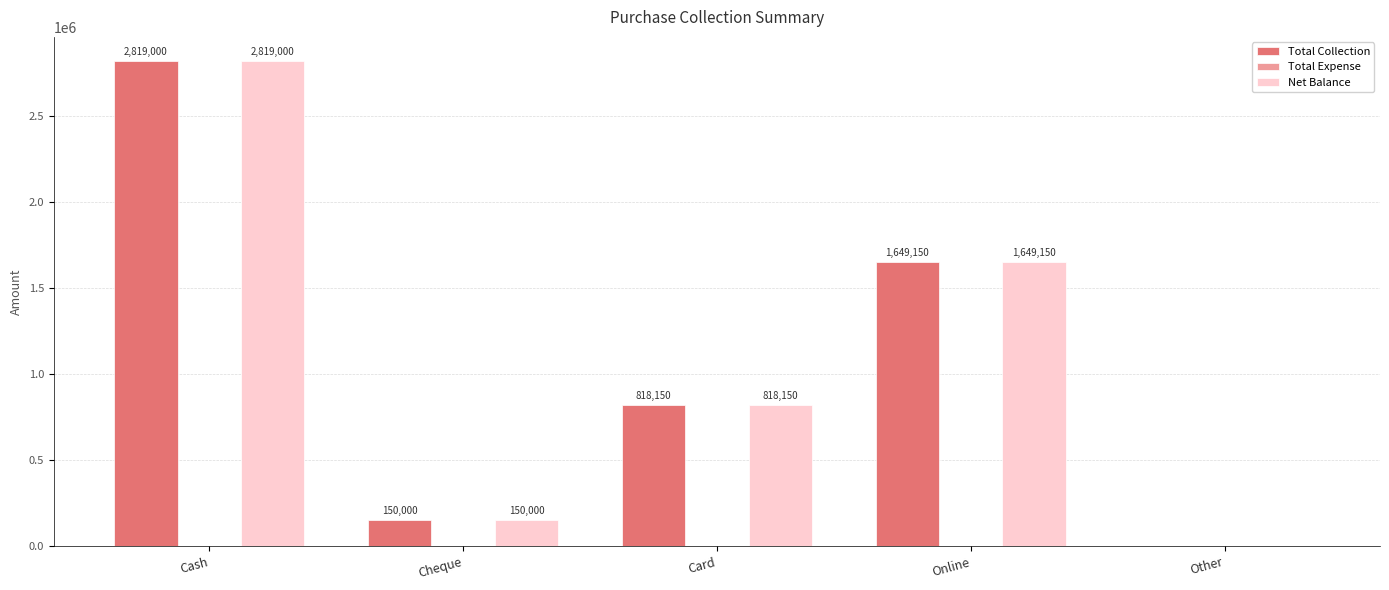

The Net Balance series shows 0 at Other. True or false?

True